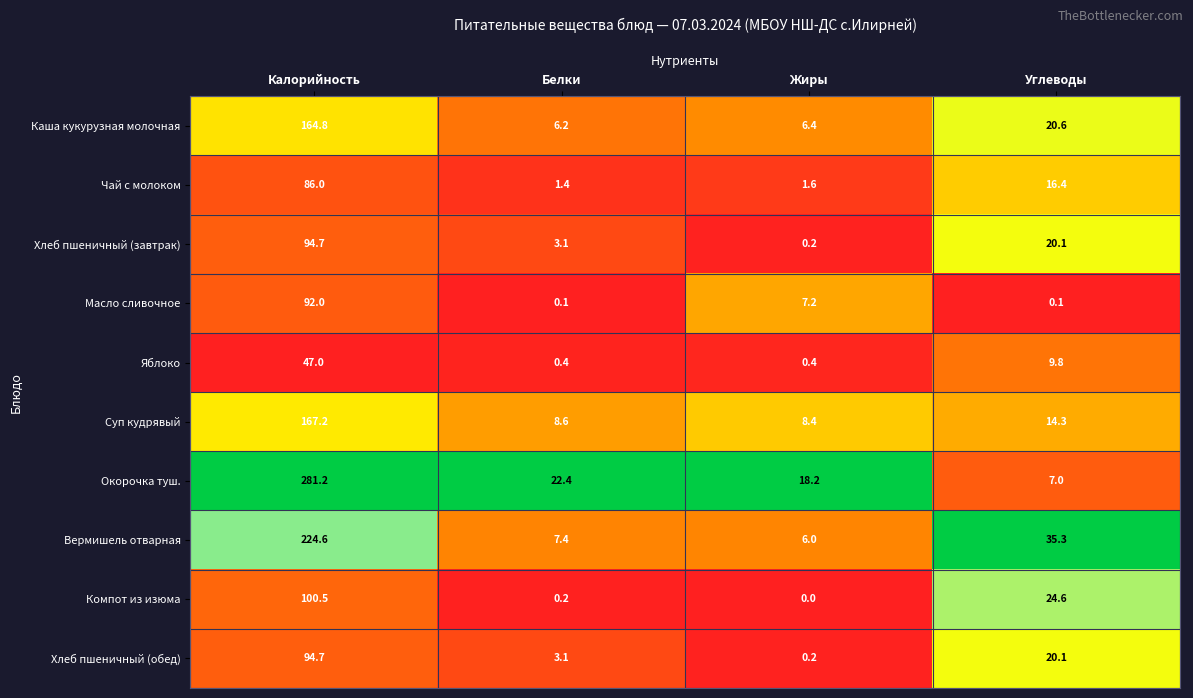

The Хлеб пшеничный (завтрак) series shows 0.2 at Жиры. True or false?

True